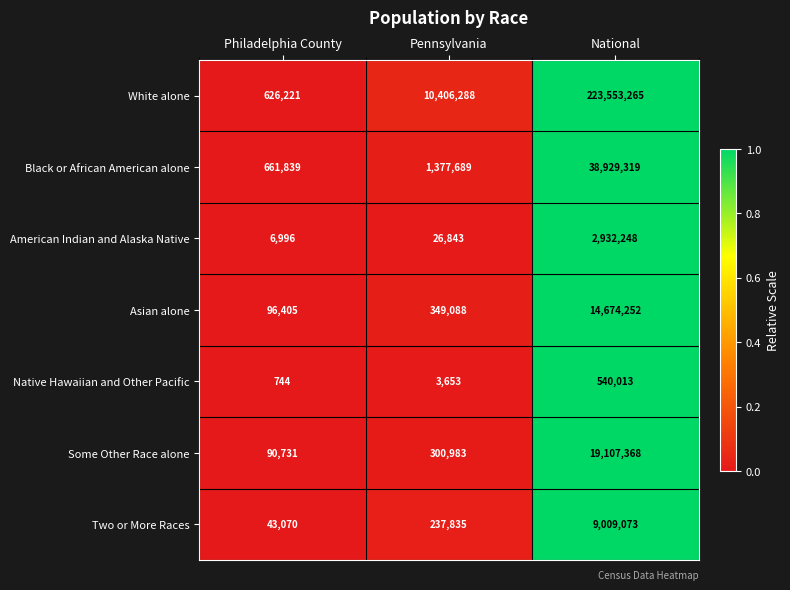

What is the difference between the maximum and minimum values in the Some Other Race alone series?

19016637